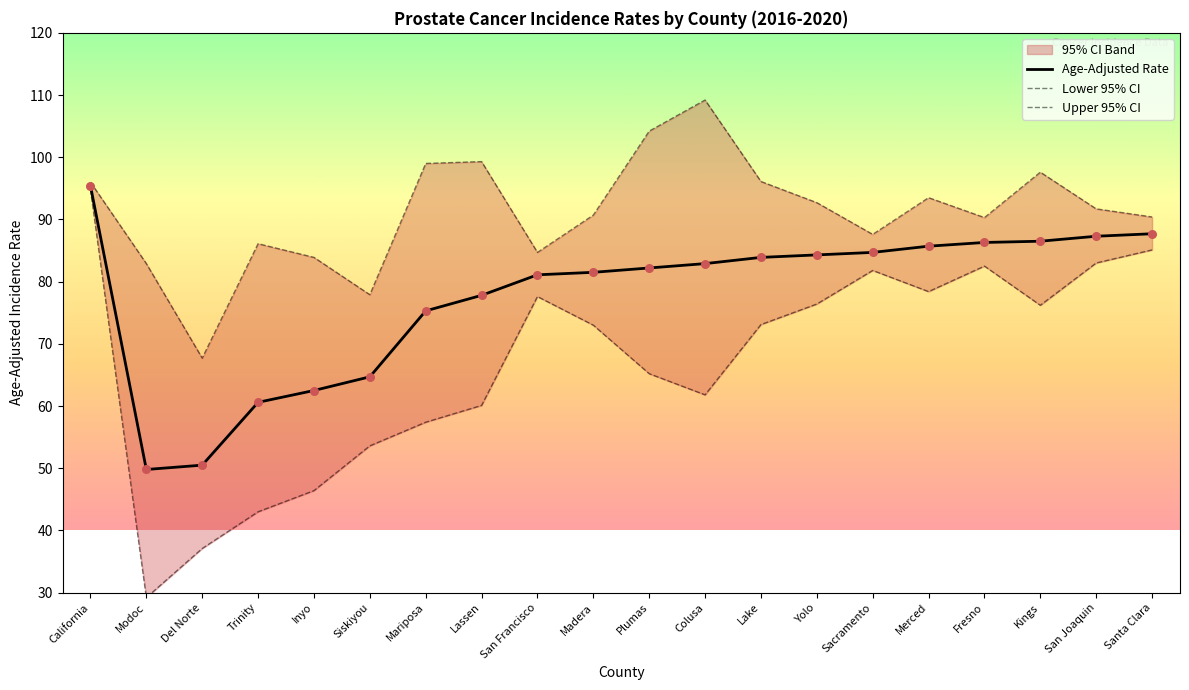

Is the value of Age-Adjusted Rate at Del Norte greater than the value of Upper 95% CI at Madera?

No